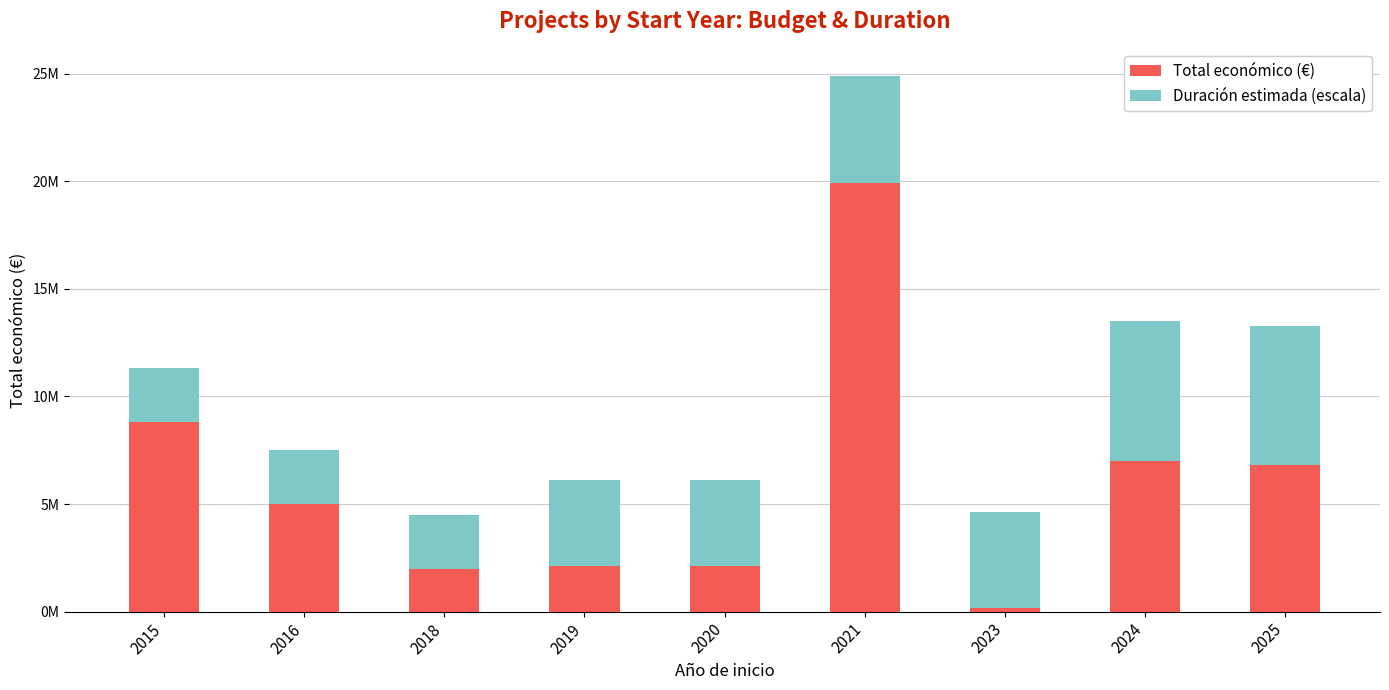

List the series in order of their overall mean, lowest first.

Duración estimada (escala), Total económico (€)